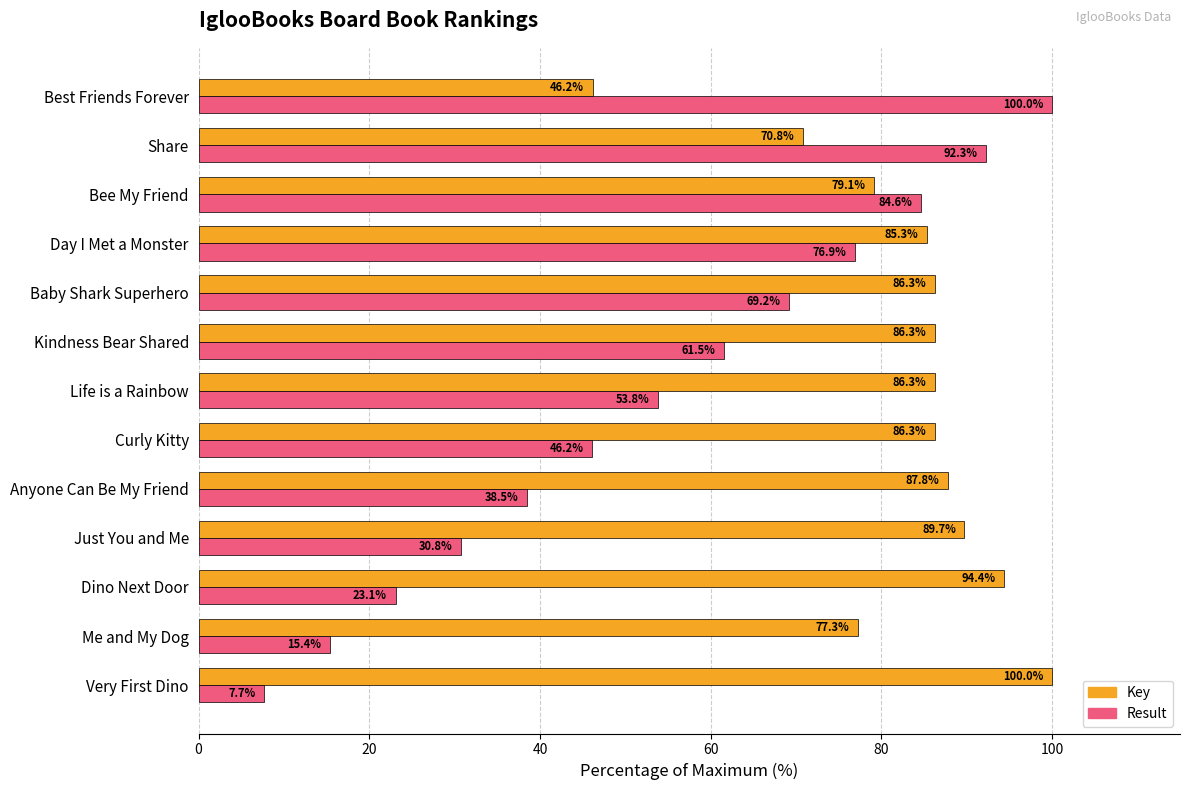

Which series has the largest total across all categories?

Key